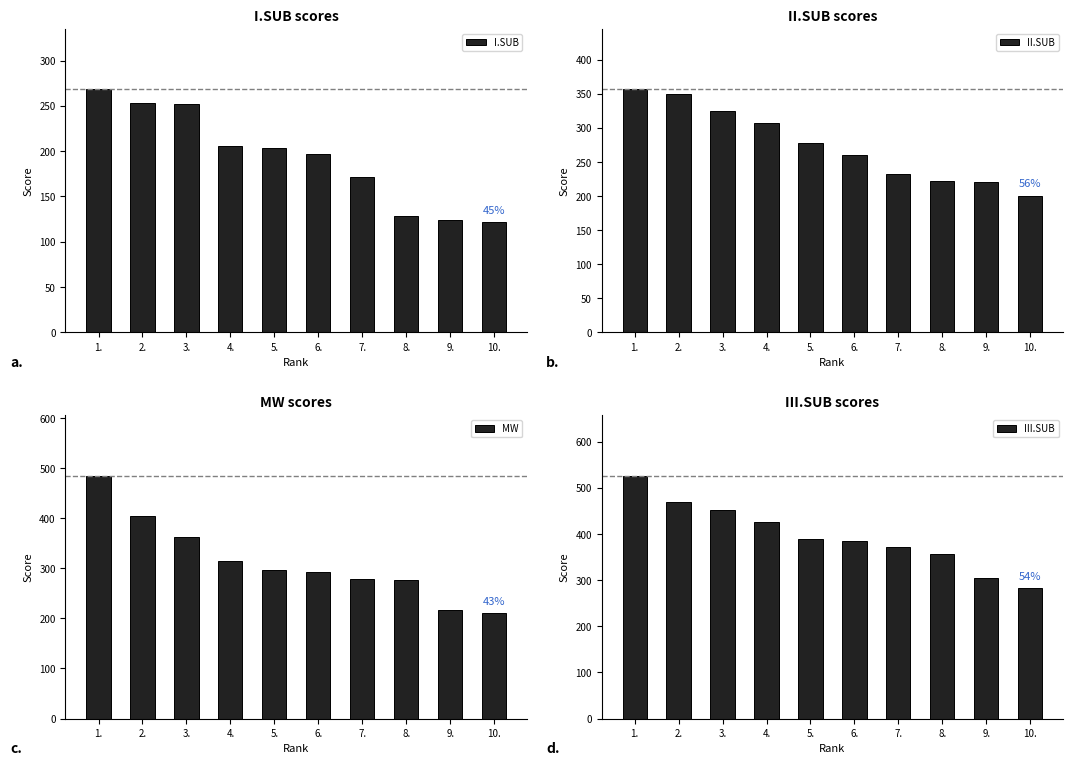

Which has a higher value, 1. or 9.?

1.